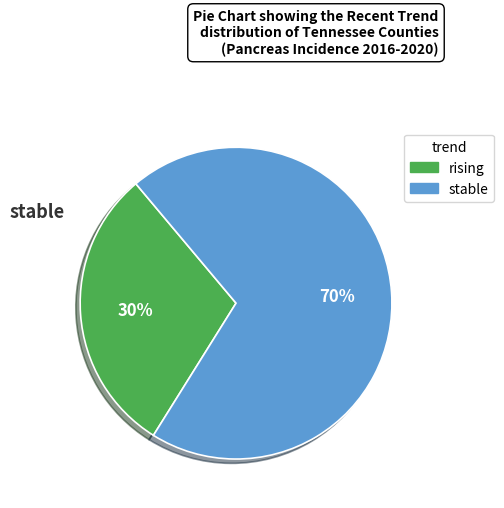

To the nearest percent, what percentage of the pie is rising?

30%